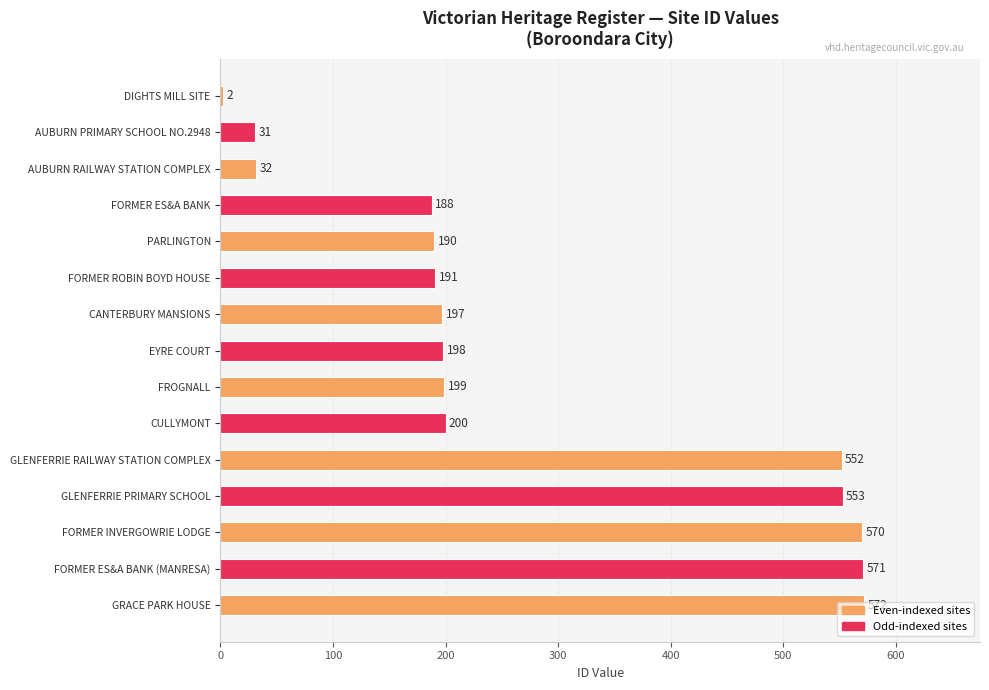

The value at PARLINGTON is 338. True or false?

False